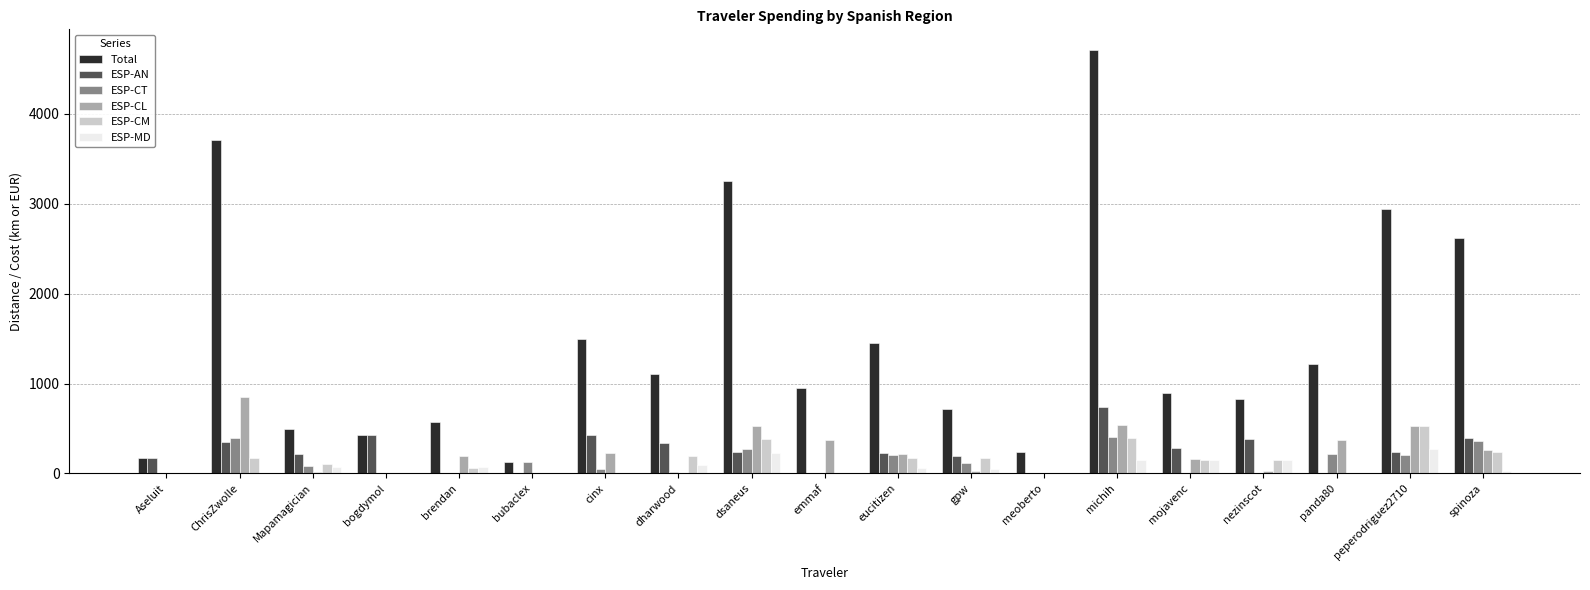

True or false: ESP-CL has a value of 522.3 at peperodriguez2710.

True